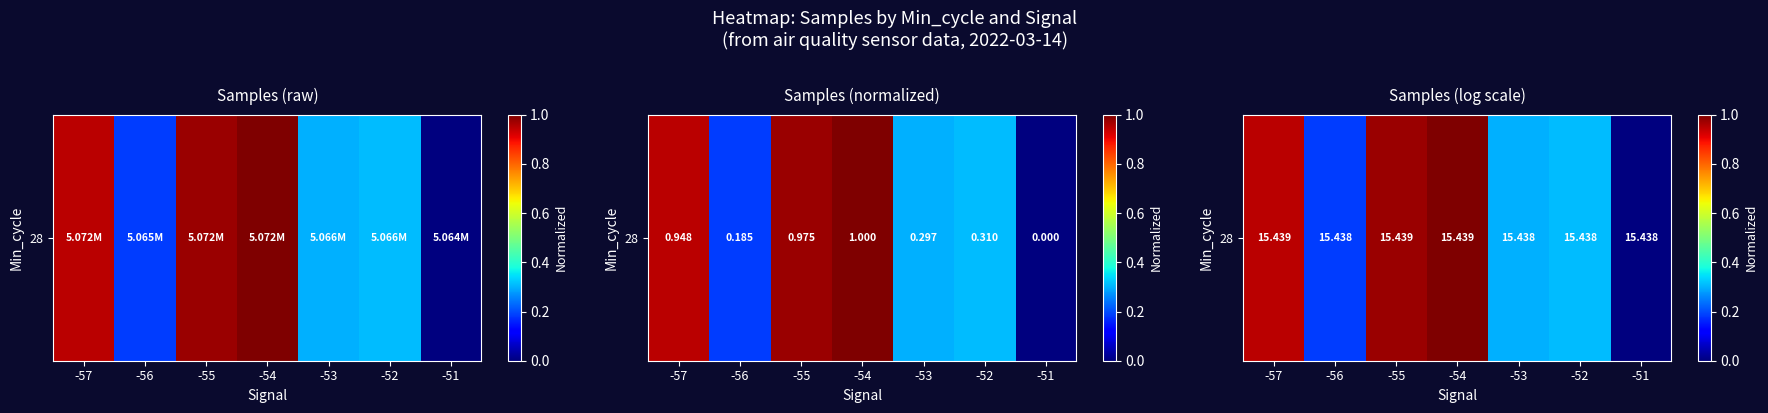

What is the ratio of the value at -56 to the value at -54?

0.2